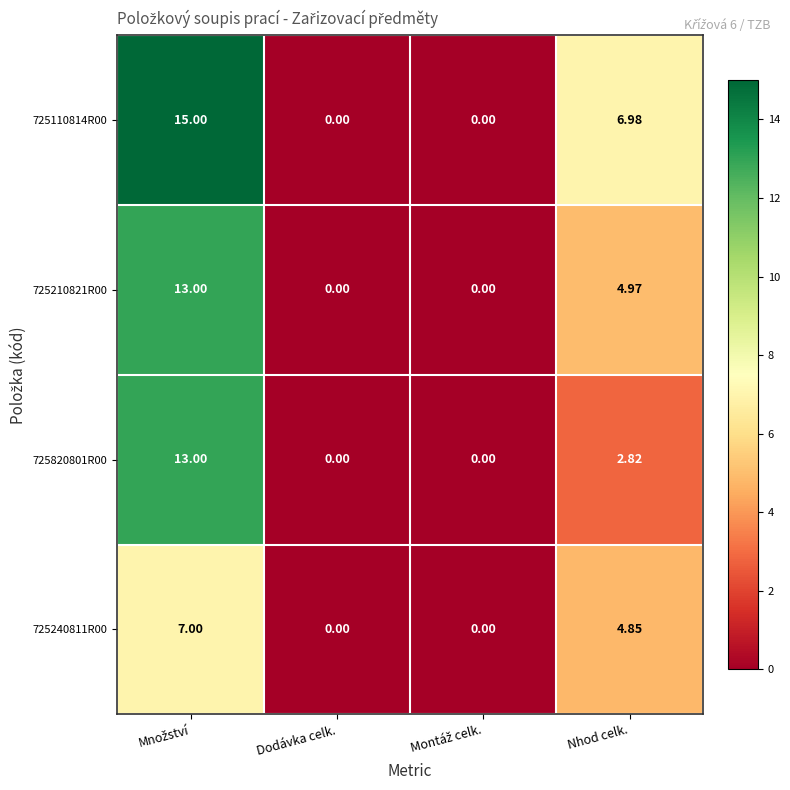

How many values in the 725210821R00 series are below 4?

2